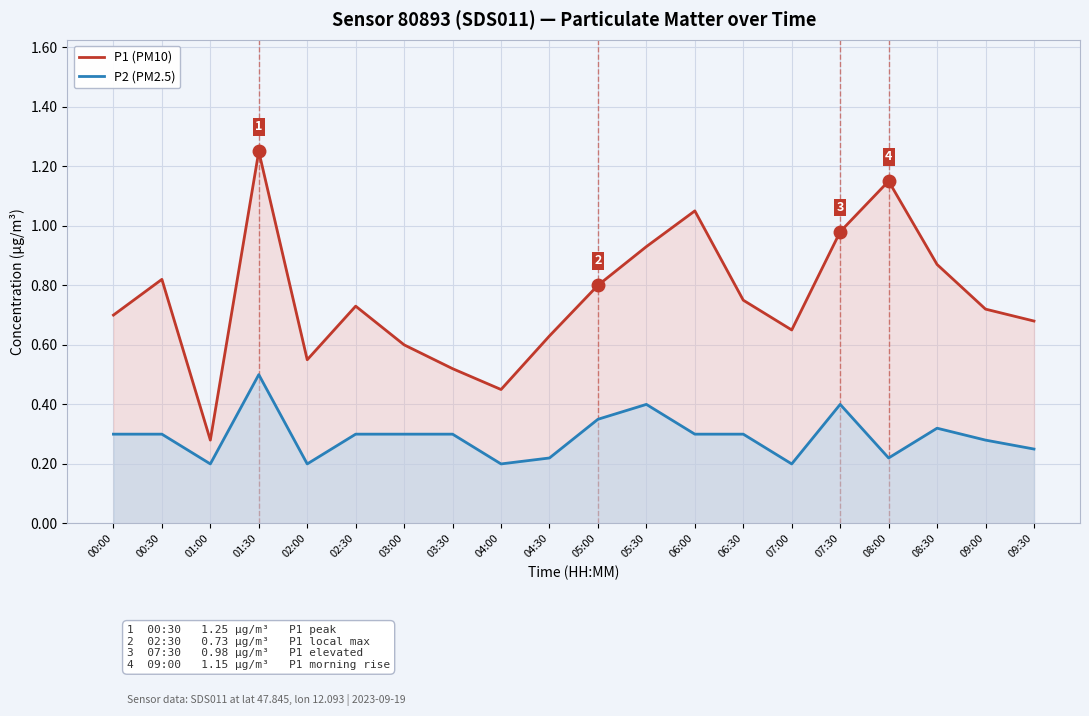

List the series in order of their overall mean, highest first.

P1 (PM10), P2 (PM2.5)